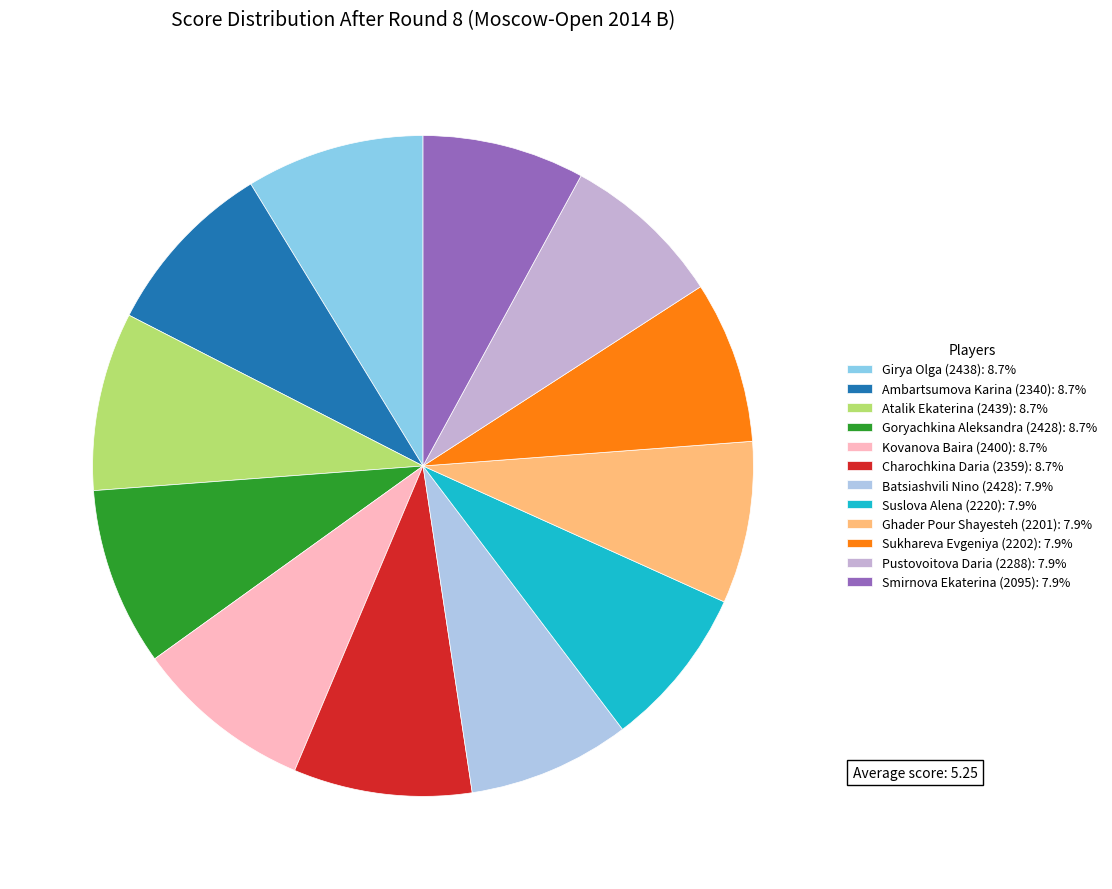

Between Pustovoitova Daria (2288) and Kovanova Baira (2400), which is larger?

Kovanova Baira (2400)